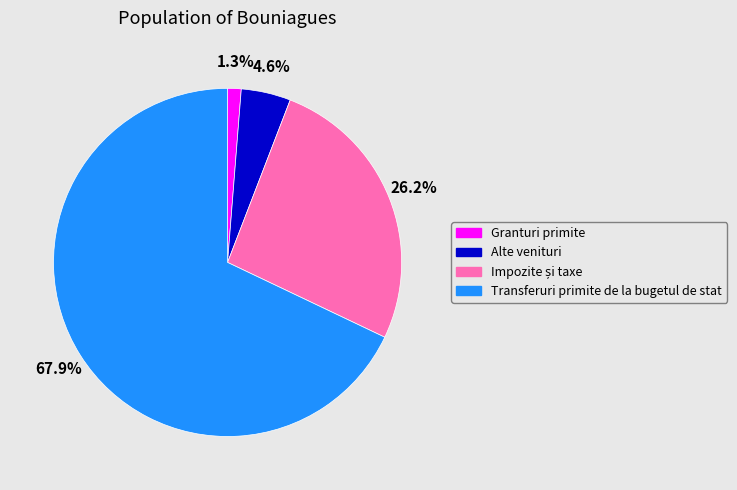

Which category has the smallest portion of the pie?

Granturi primite